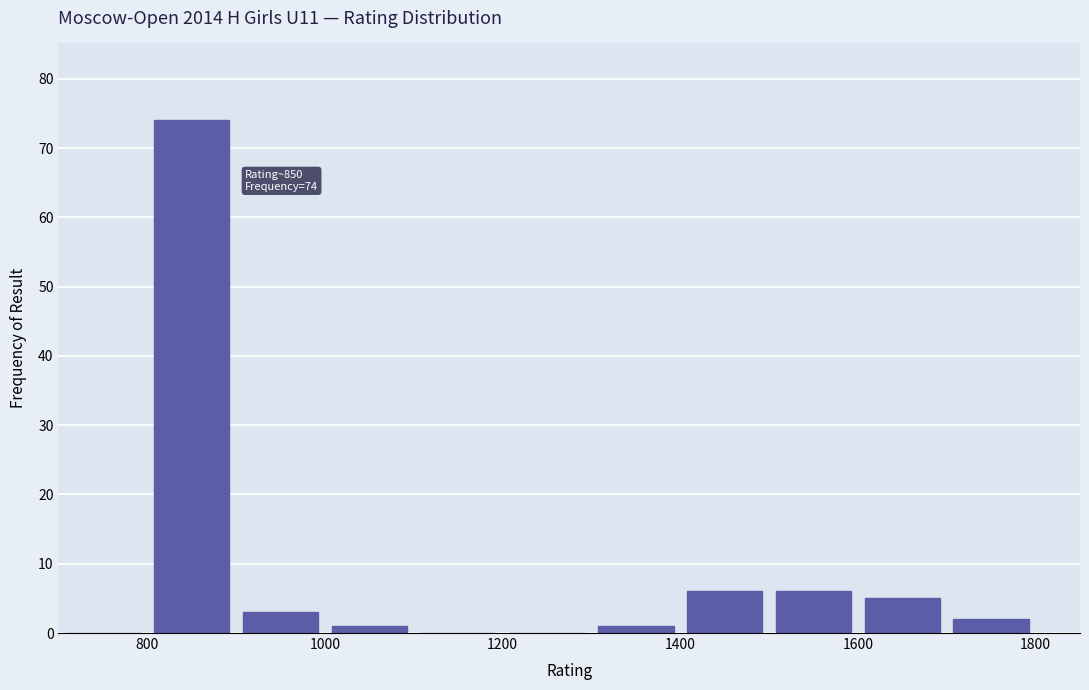

Over which range of the x-axis is the bar tallest?

800 to 900